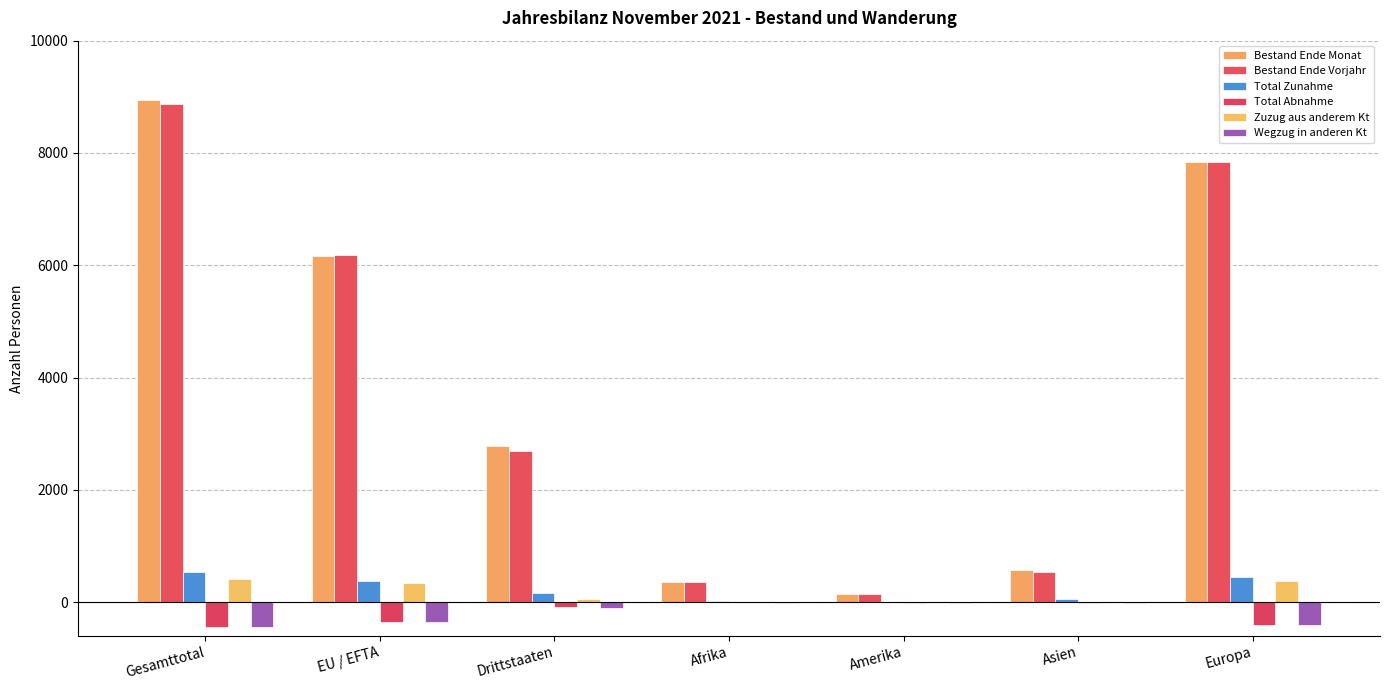

What is the value of the Zuzug aus anderem Kt bar at the 2nd from the left?

351